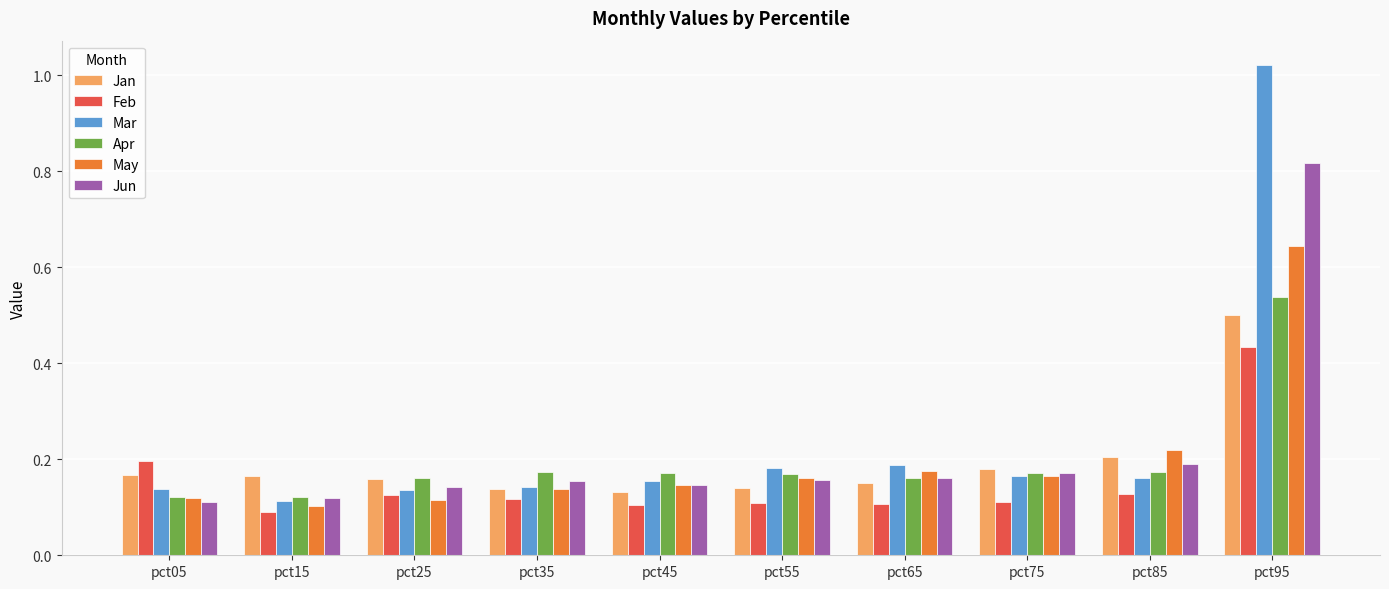

What is the sum of all Jan values?

1.9